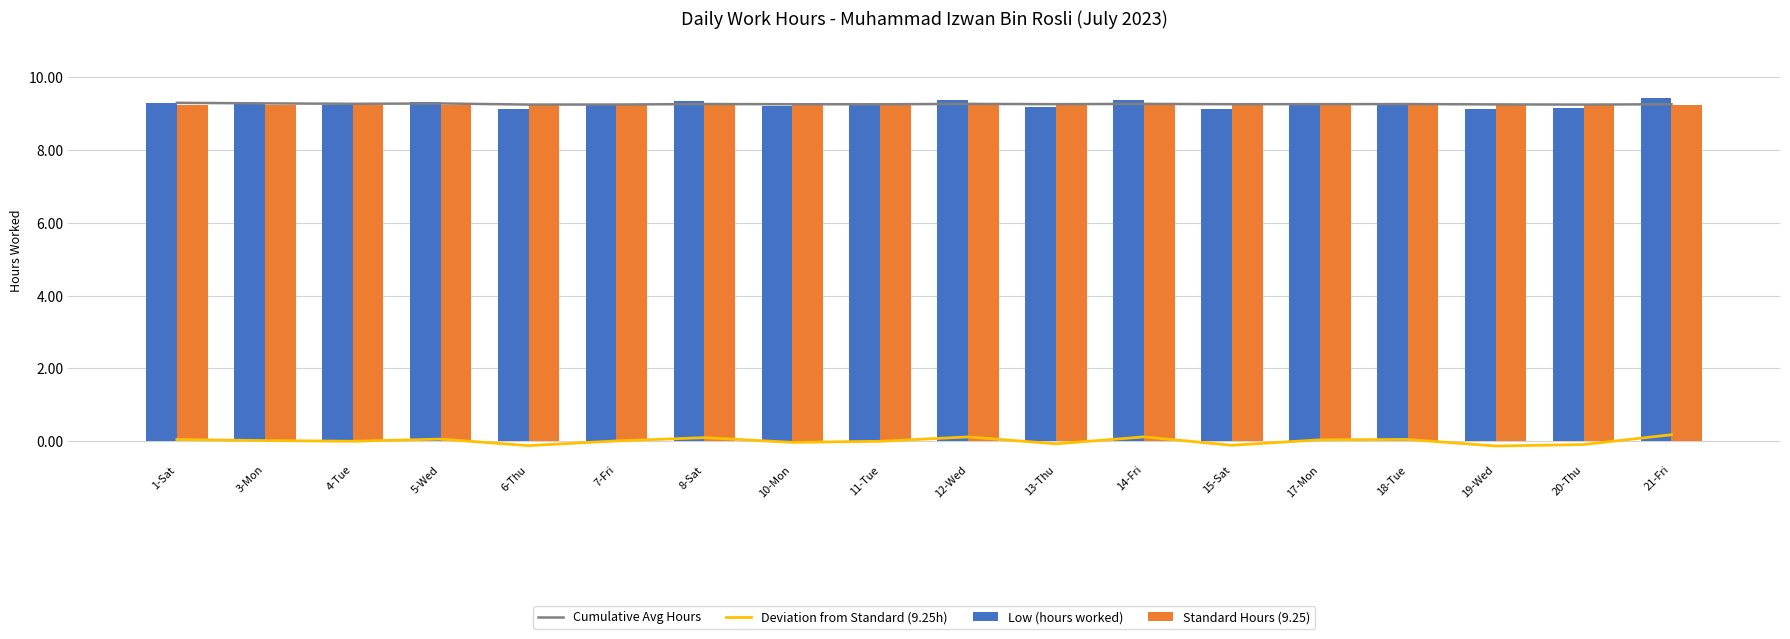

What is the minimum value for Standard Hours (9.25)?

9.2